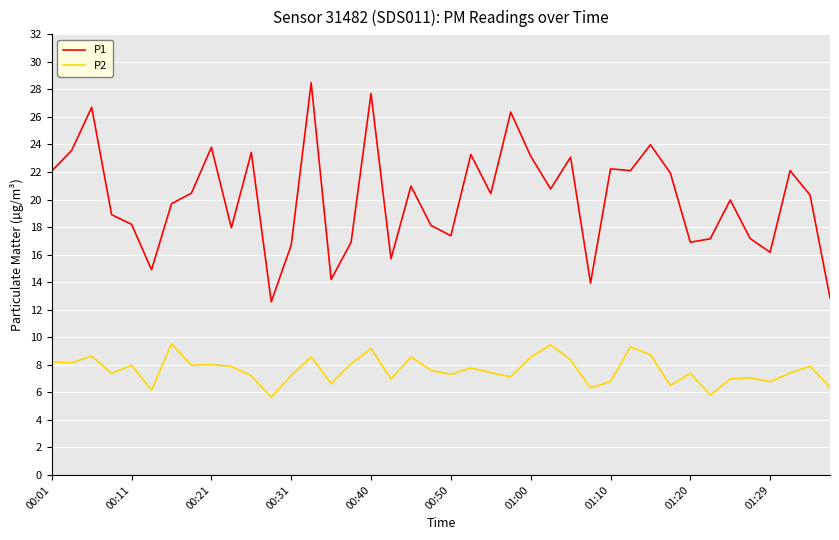

Which series has the largest total across all categories?

P1